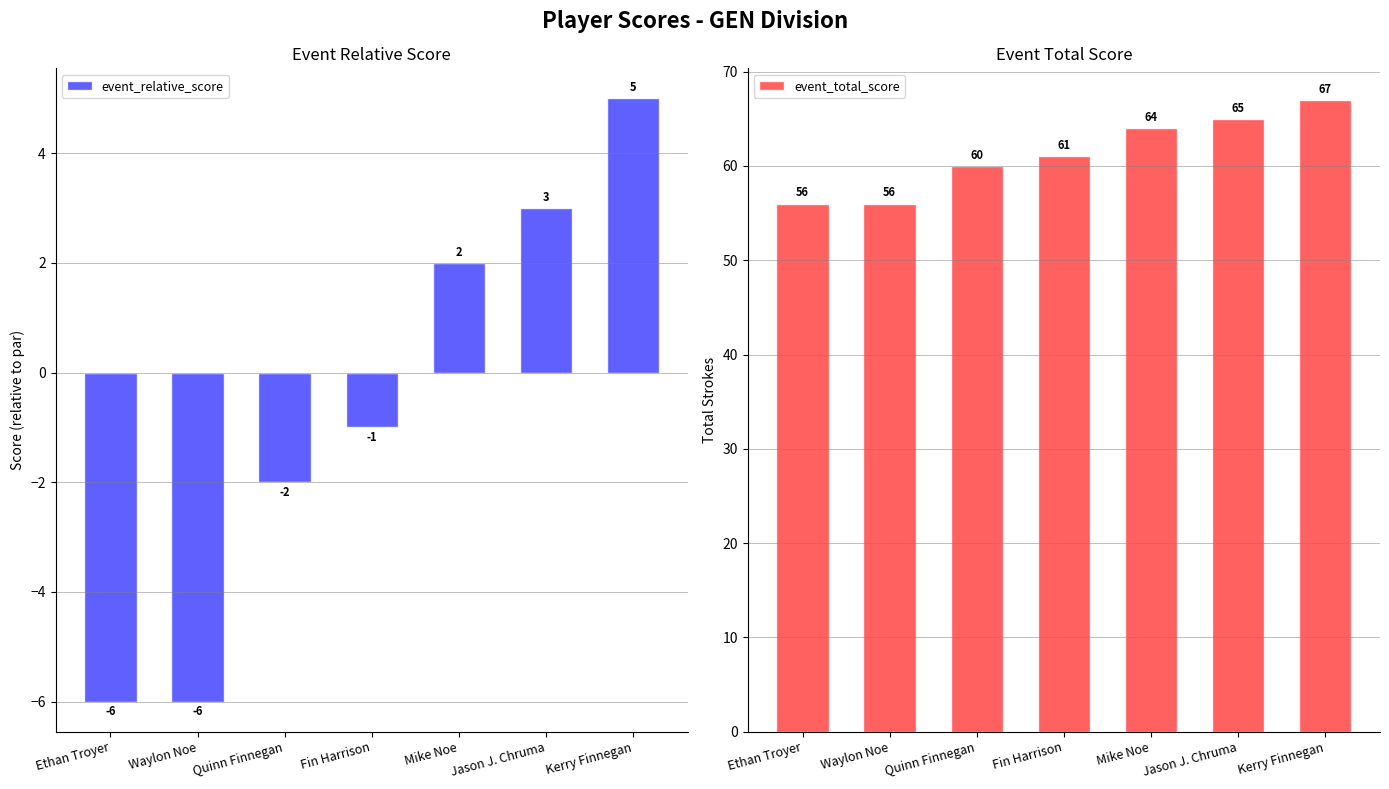

Between Jason J. Chruma and Kerry Finnegan, which is larger?

Kerry Finnegan